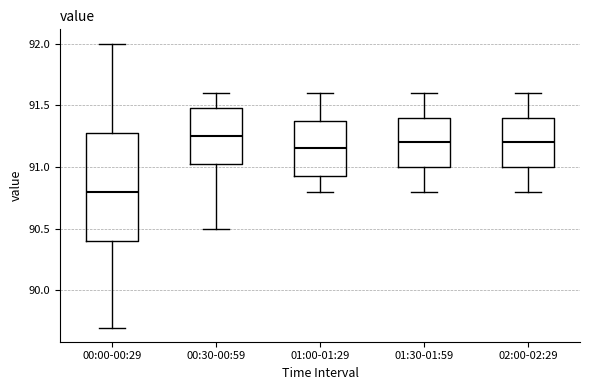

Where does the upper whisker of the box for 00:00-00:29 end on the y-axis? The values are not printed on the chart, so give them approximately, as read against the axis.

92.00